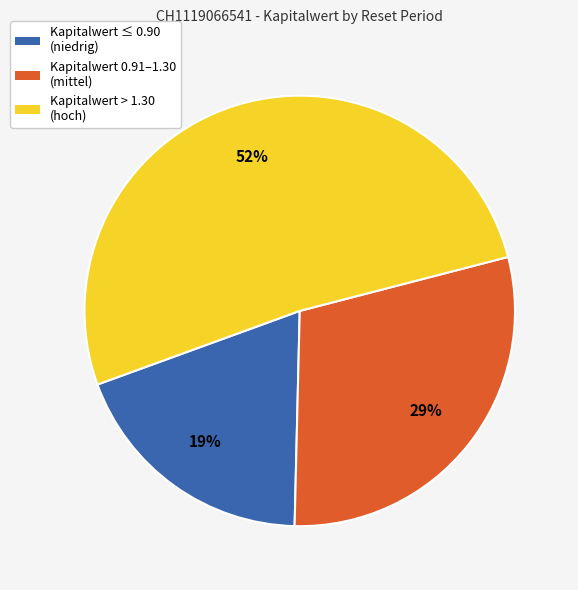

How many segments does this pie chart have?

3